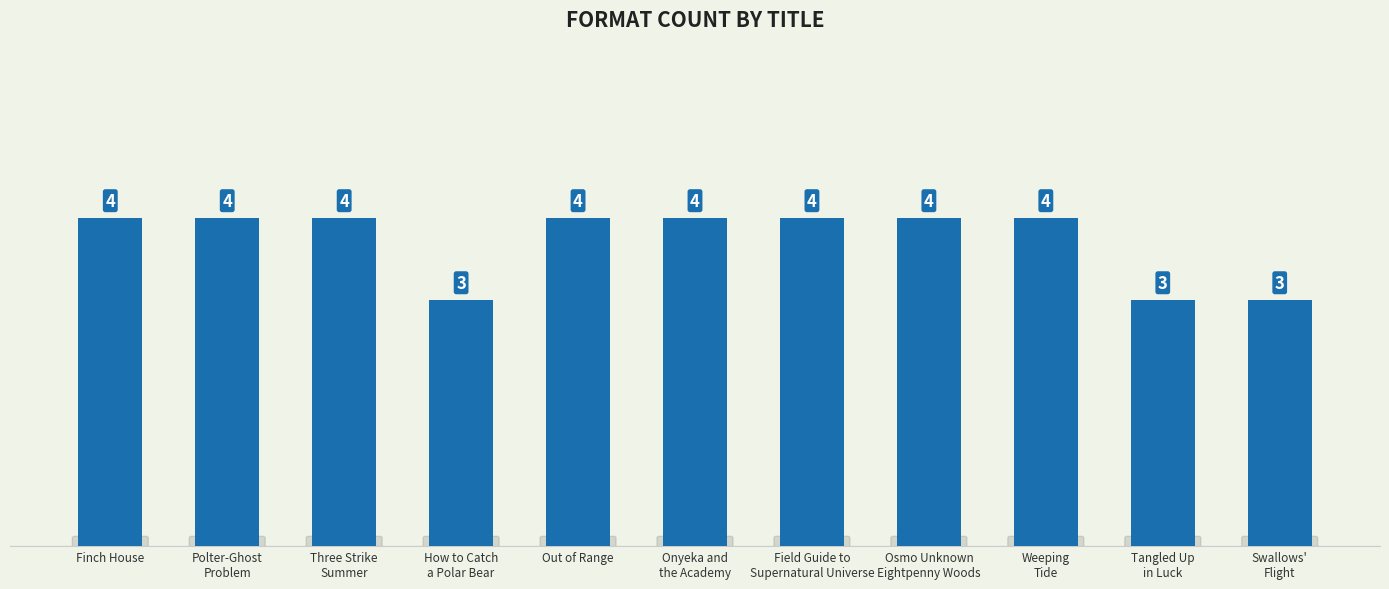

The chart shows a value of 4 at Weeping
Tide. True or false?

True